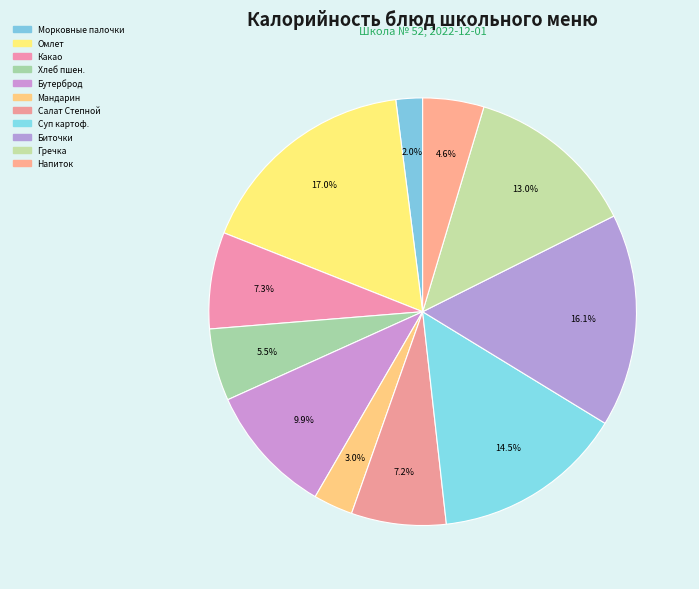

Count the number of slices in the pie.

11